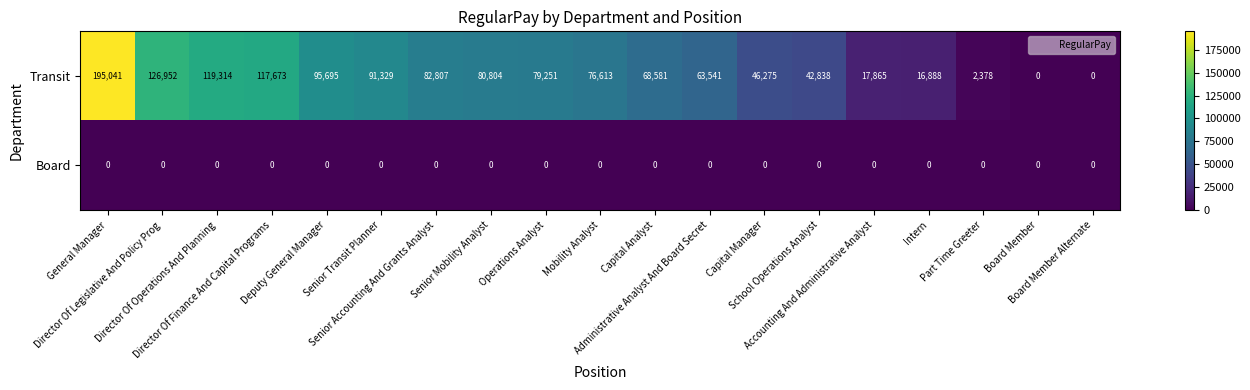

Which series has the largest total across all categories?

Transit